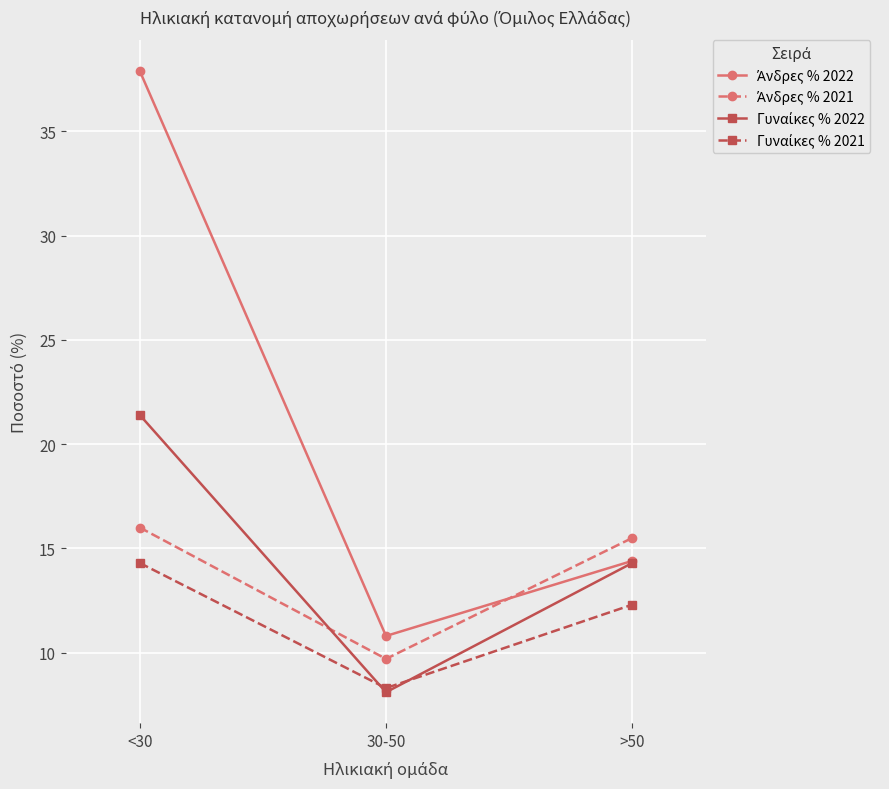

At which category is the sum across all series the highest?

<30